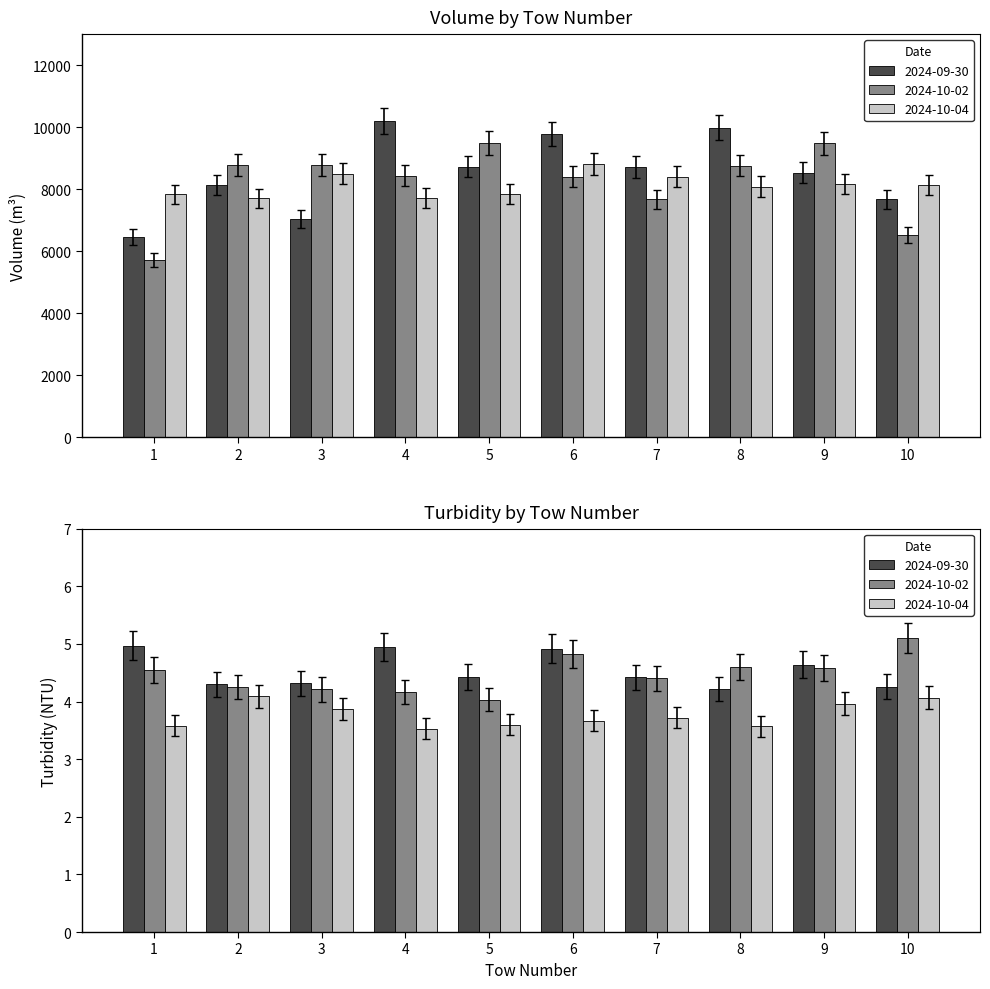

What is the difference between the second highest and minimum values in the 2024-10-02 series?

3599.0